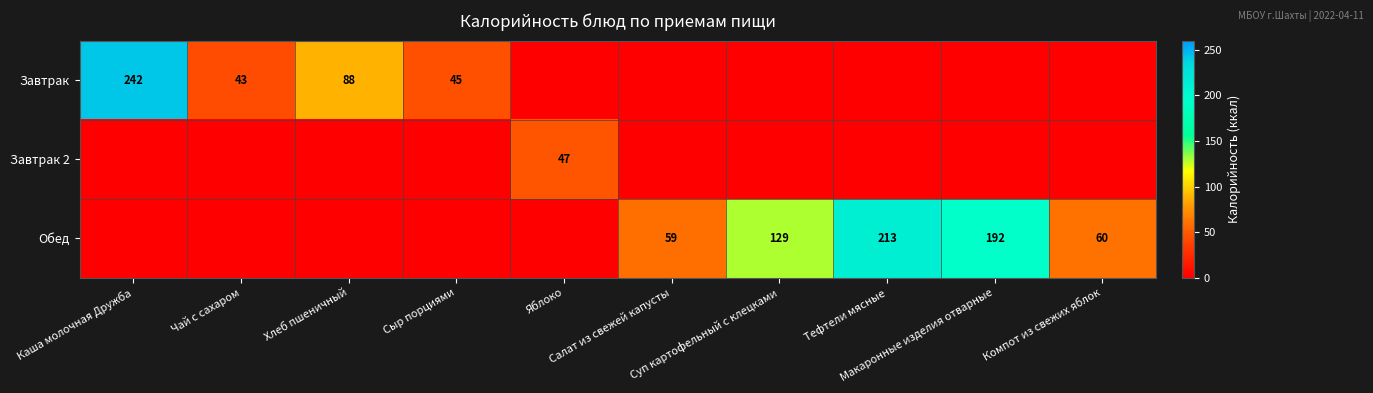

What is the average value of the Завтрак 2 series?

5